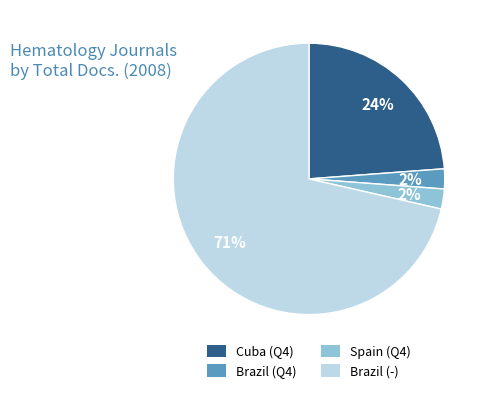

Is there any slice that represents more than half of the pie?

Yes